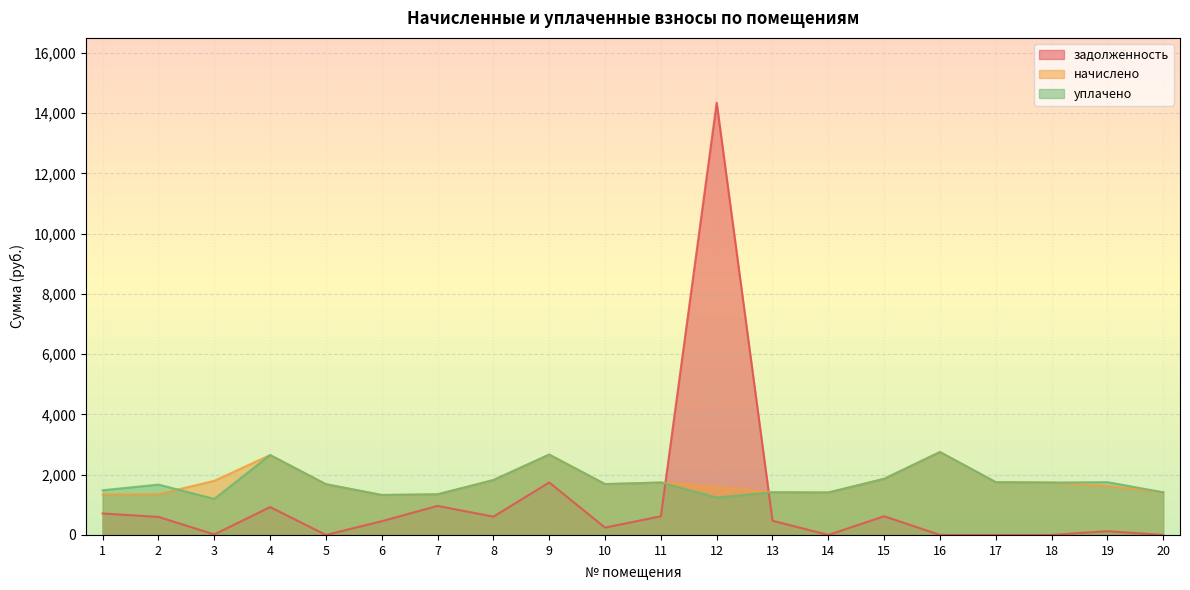

How many interior local valleys does the начислено series have?

3